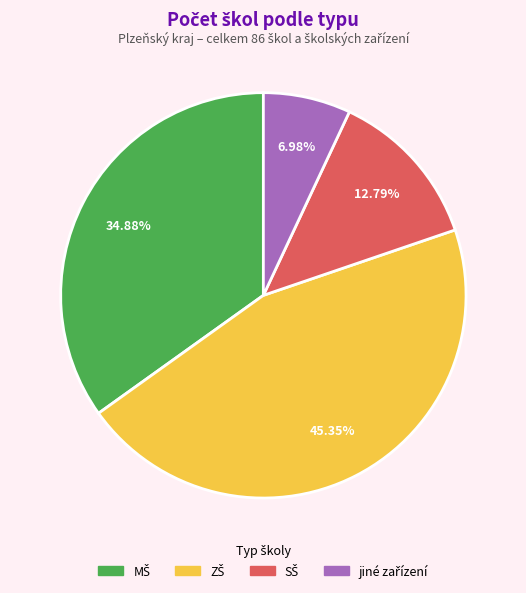

Is there a majority slice in this chart?

No